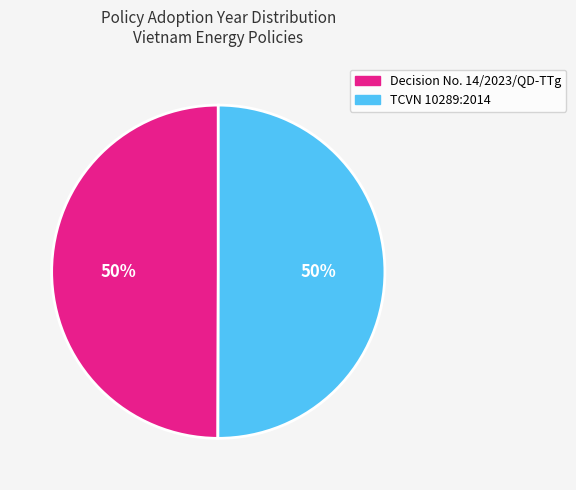

Approximately how many times larger is the value at TCVN 10289:2014 compared to Decision No. 14/2023/QD-TTg?

1.0